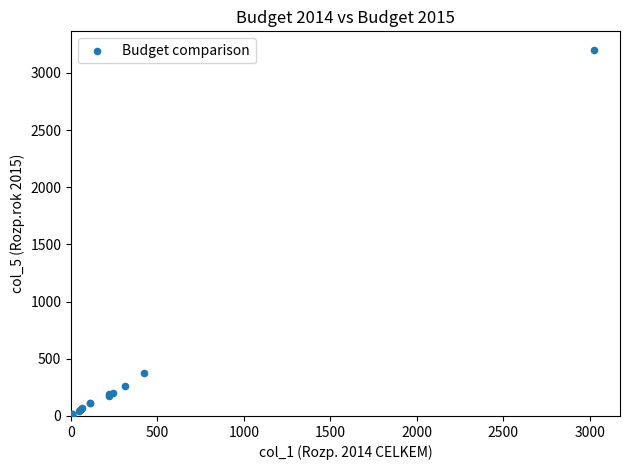

What Y value in the scatter plot is closest to 1601?

373.1